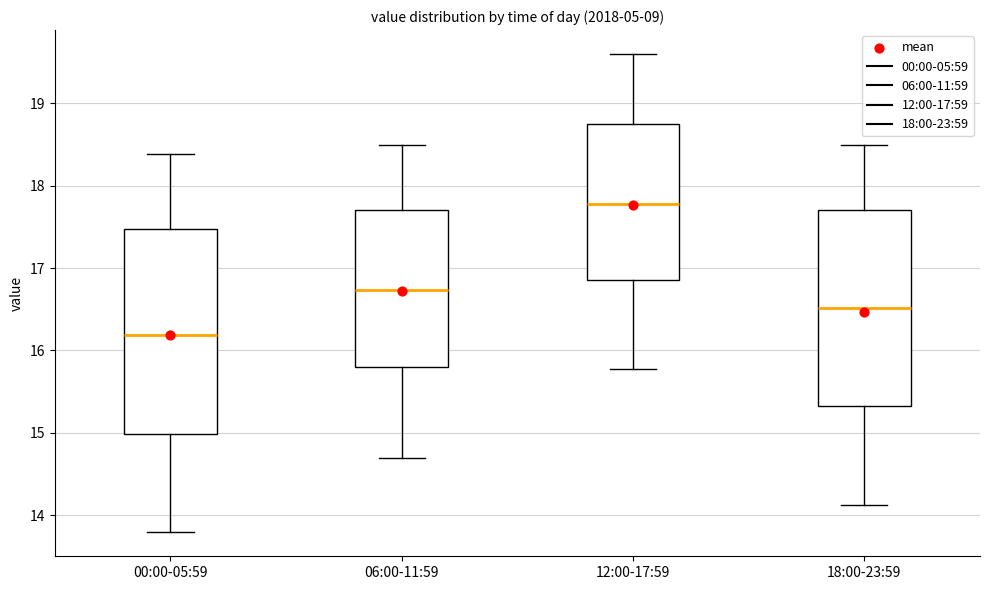

Which box's median line is the highest?

12:00-17:59